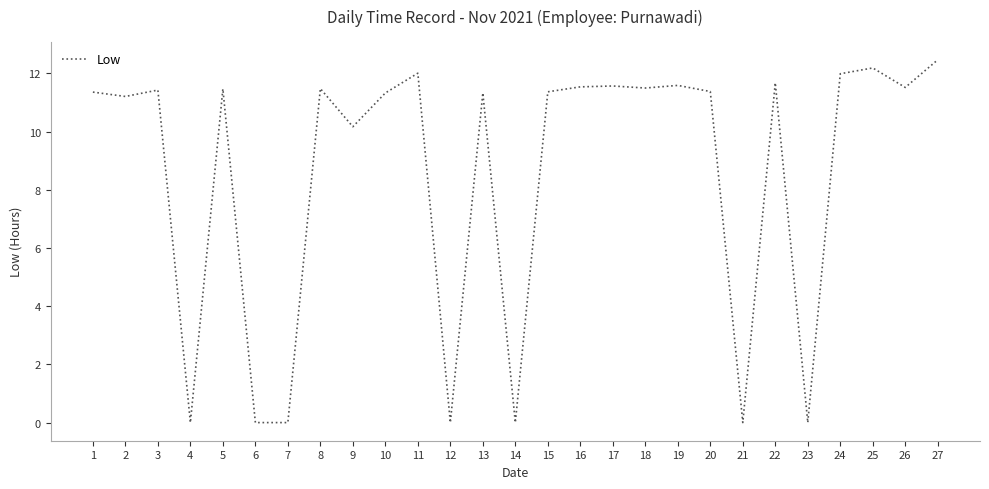

At which category does the data reach its first local valley?

2